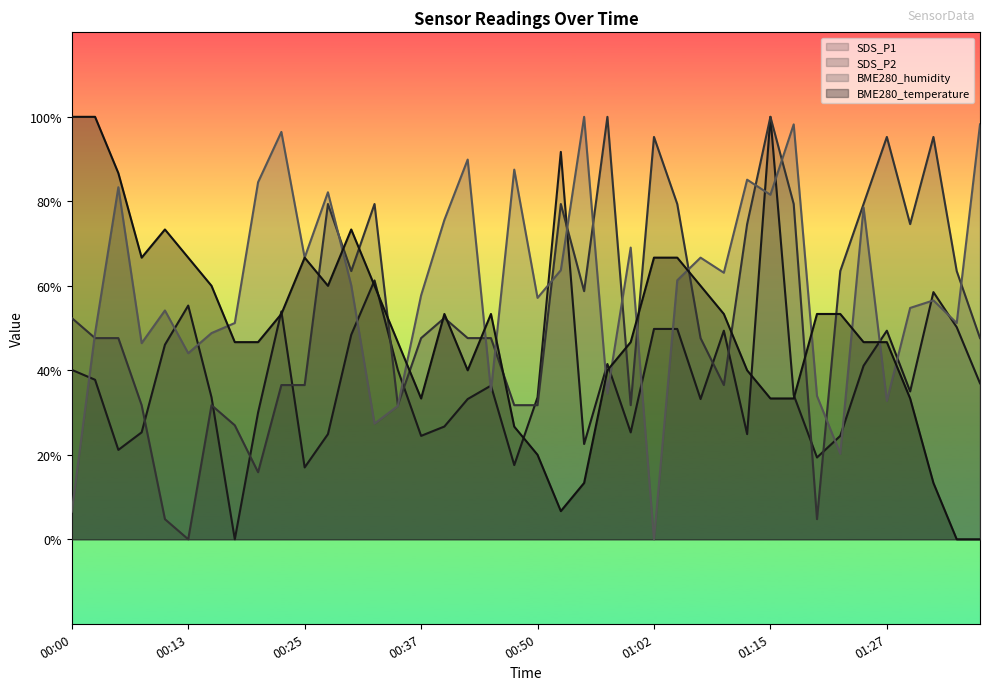

What is the label of the 18th point from the right?

00:55